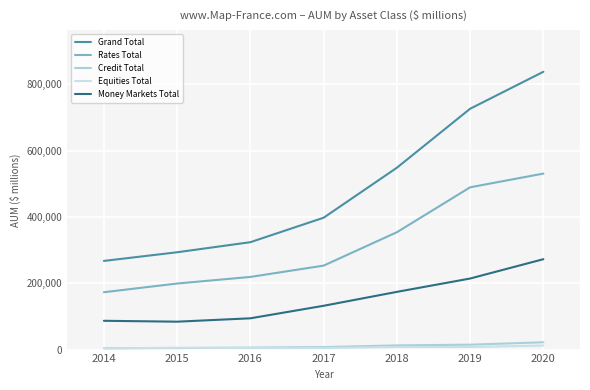

What is the smallest value displayed?

3491